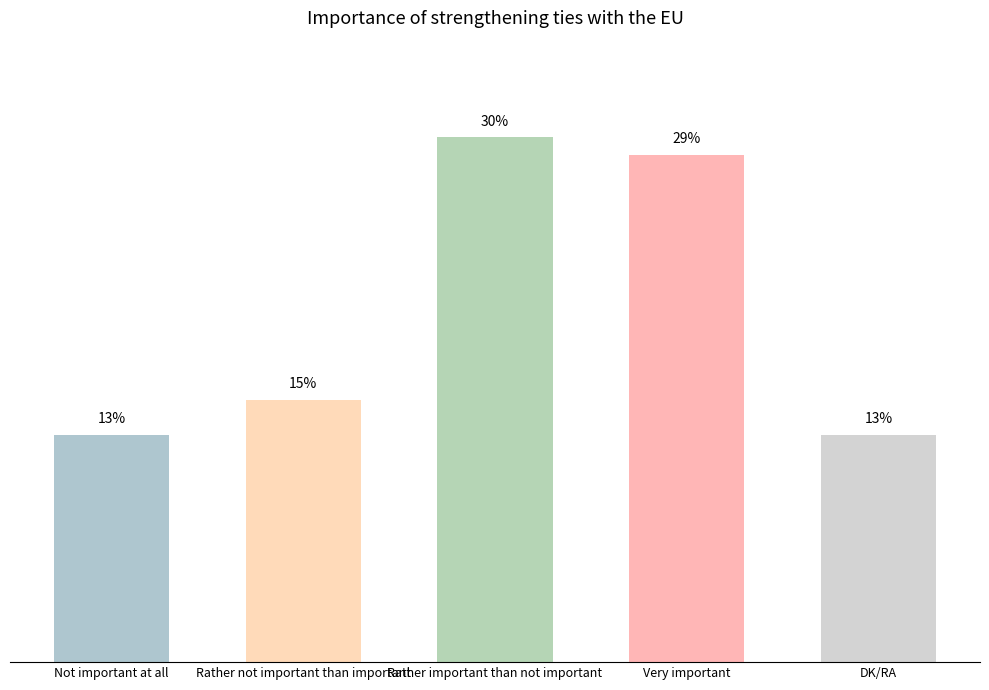

At which label is the value closest to 21?

Rather not important than important